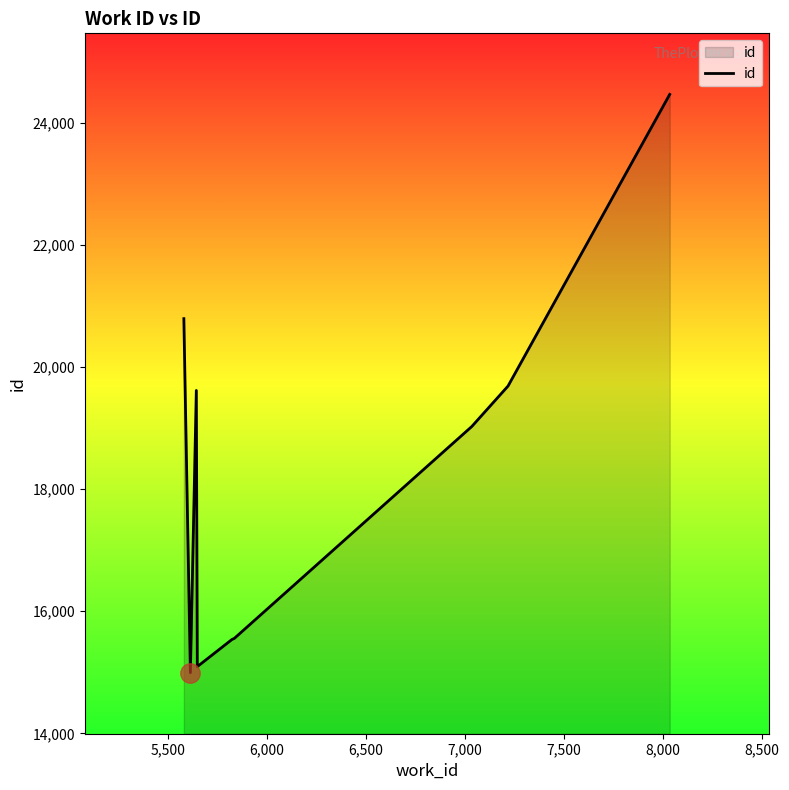

What is the maximum value shown in the chart?

24464